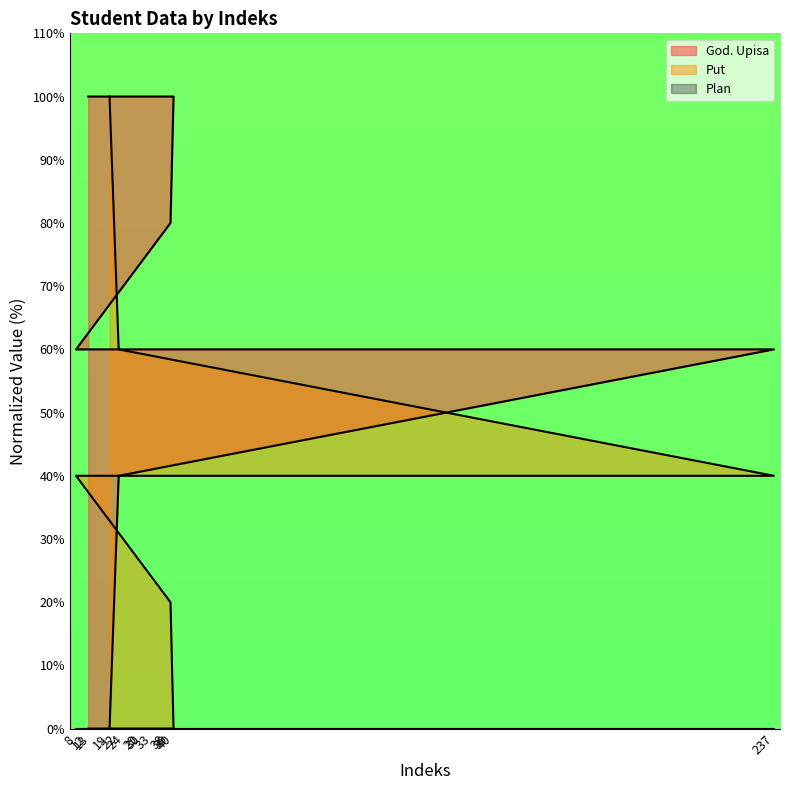

Reading left to right, what are all the values shown in this chart?

God. Upisa: 0	0	0	0	0	0	20	40	40	40	40	60	100
Put: 100	100	100	100	100	100	80	60	60	60	60	40	0